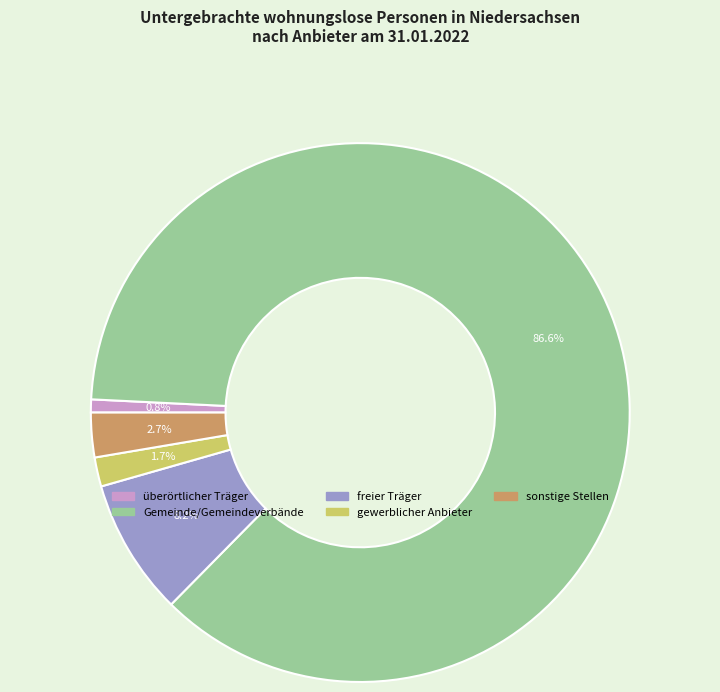

To the nearest percent, what is the difference between the largest and smallest slice percentages?

86%